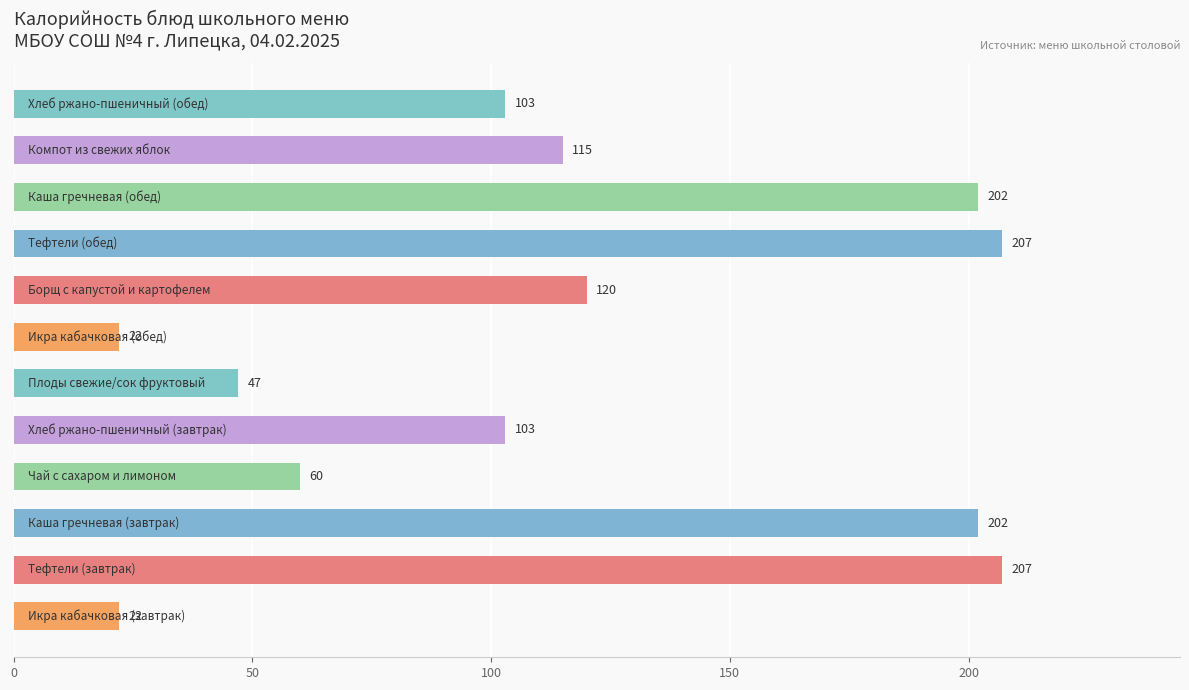

What is the difference between the maximum and minimum values?

185